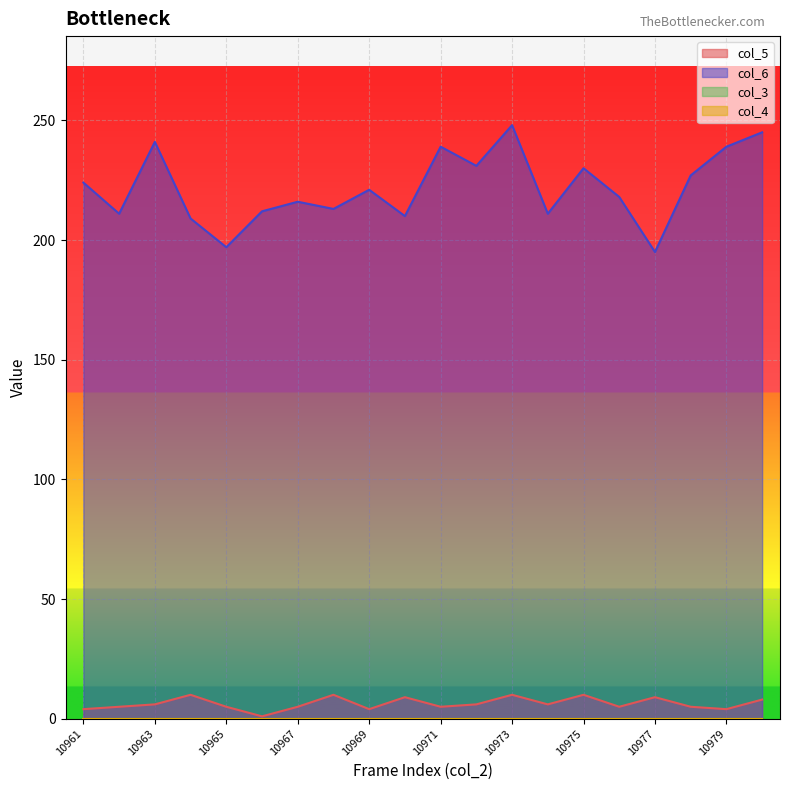

True or false: col_5 has a value of 8 at 10978.

False